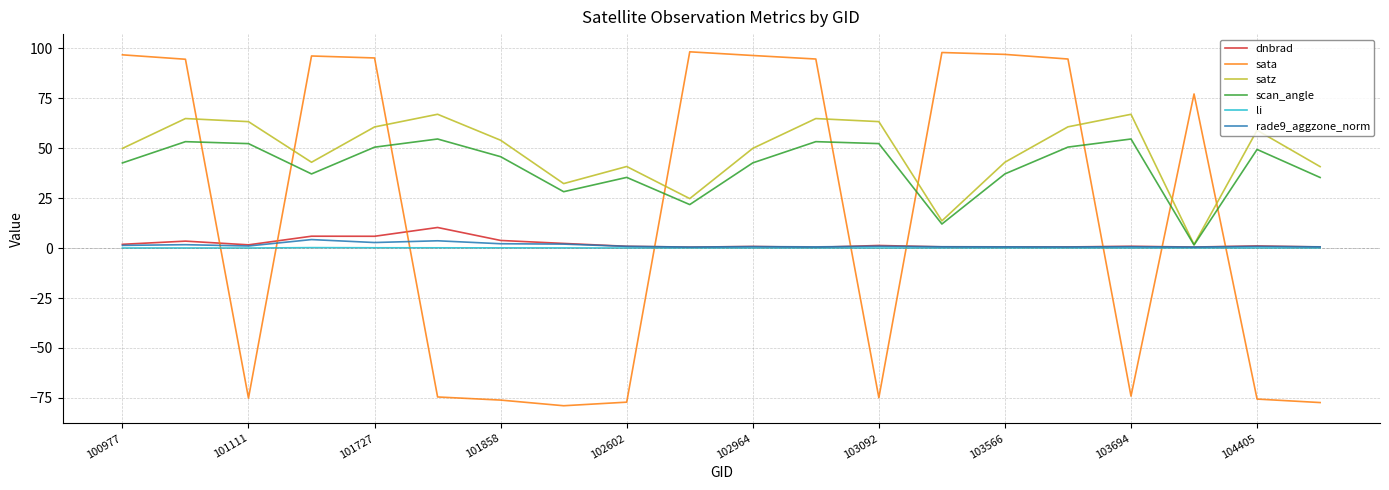

Which series has the largest total across all categories?

satz